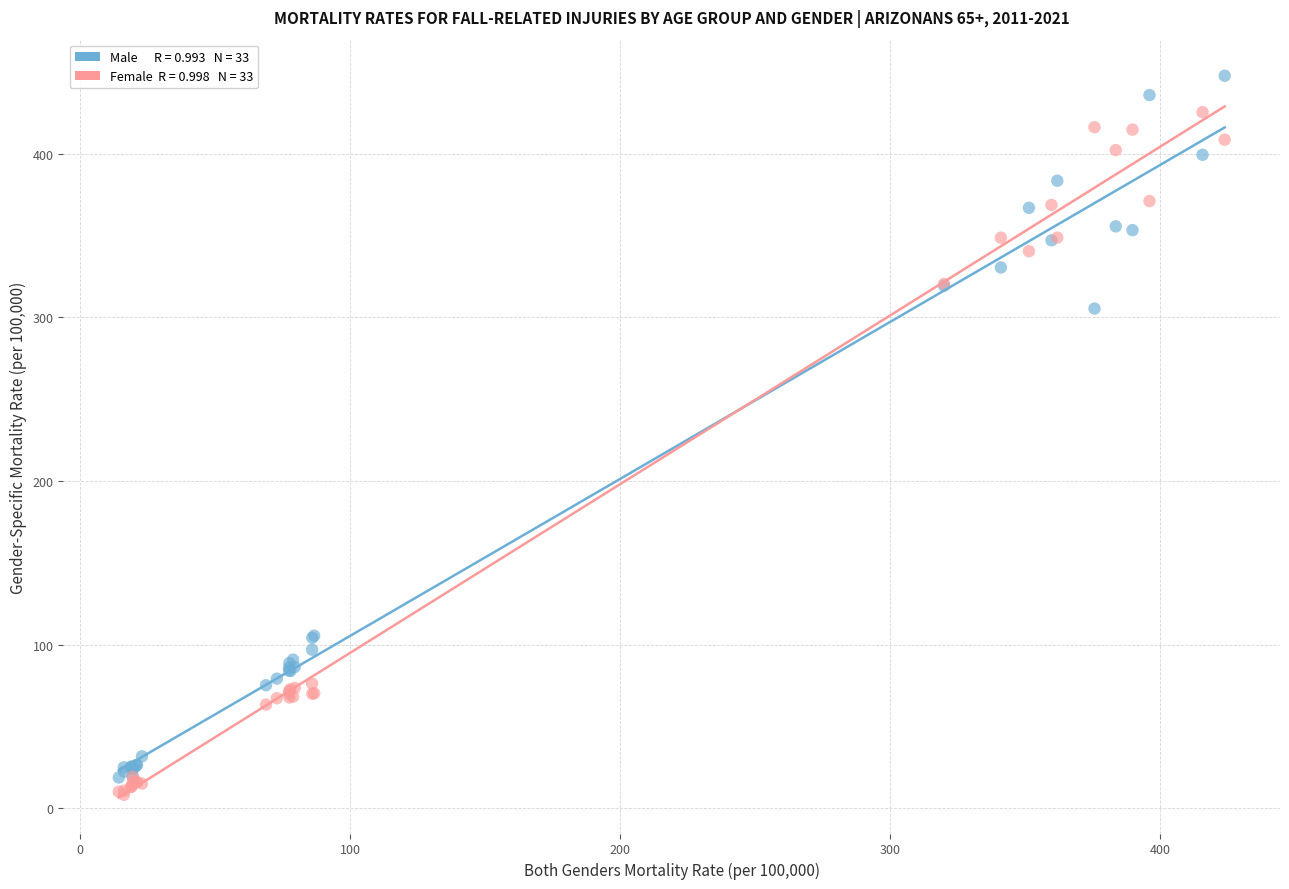

Across all series, what Y value is closest to 227?

305.3